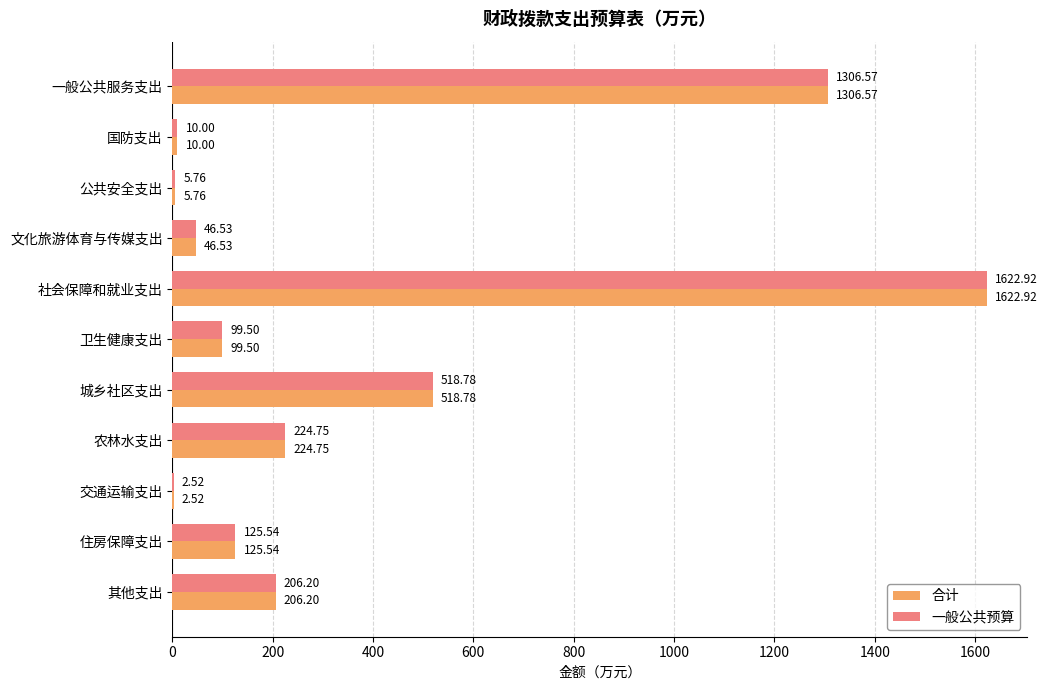

What is the sum of all 合计 values?

4169.1